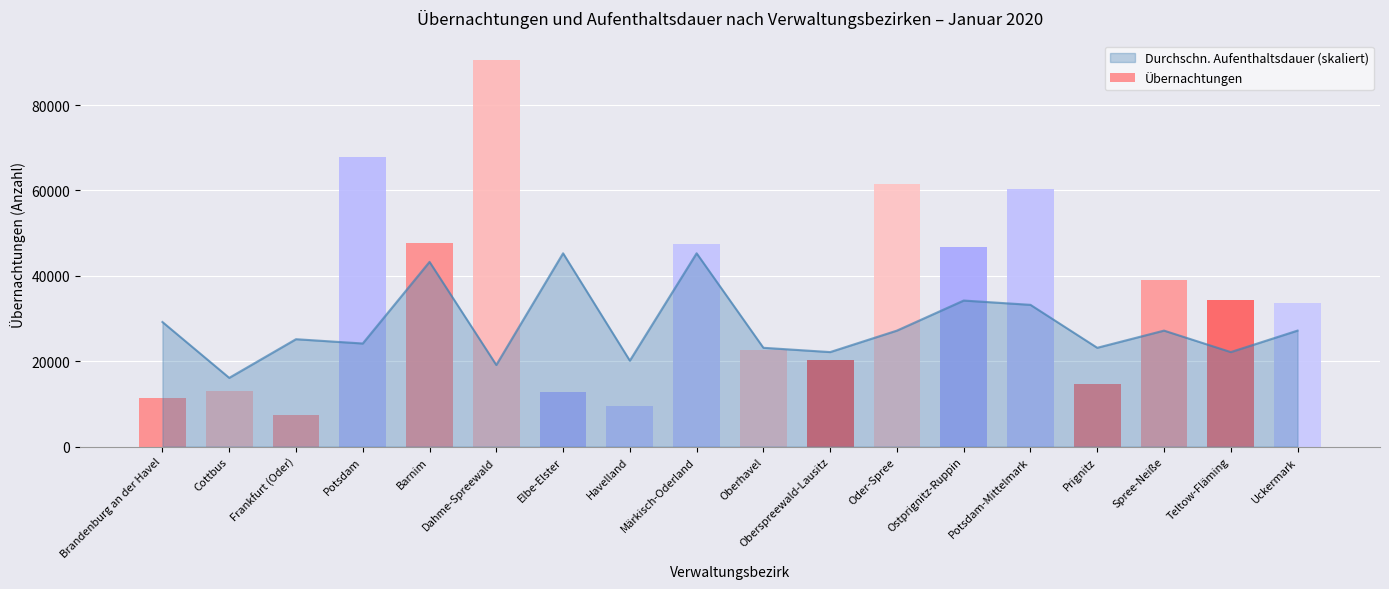

At which category does the chart reach its minimum across all series?

Cottbus